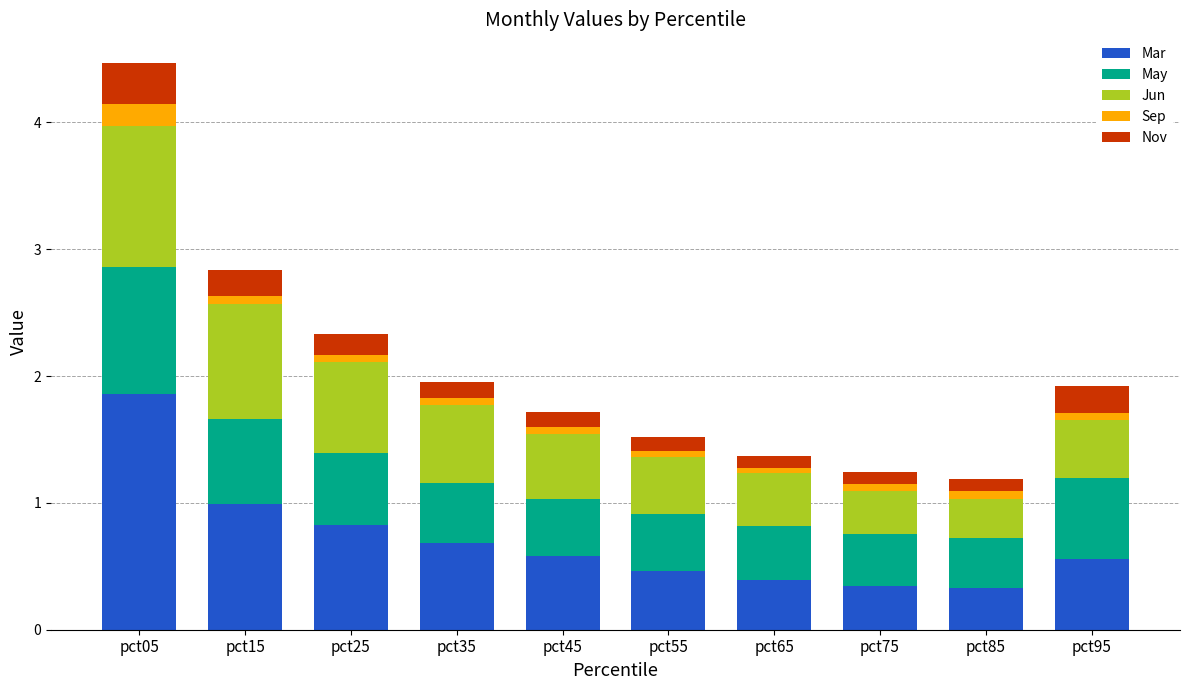

What is the total value across all series at pct05?

4.5